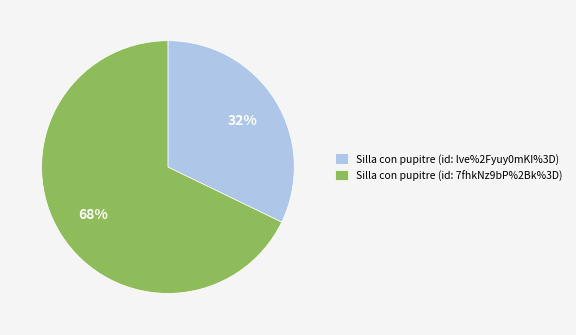

Approximately how many times larger is the value at Silla con pupitre (id: lve%2Fyuy0mKI%3D) compared to Silla con pupitre (id: 7fhkNz9bP%2Bk%3D)?

0.5